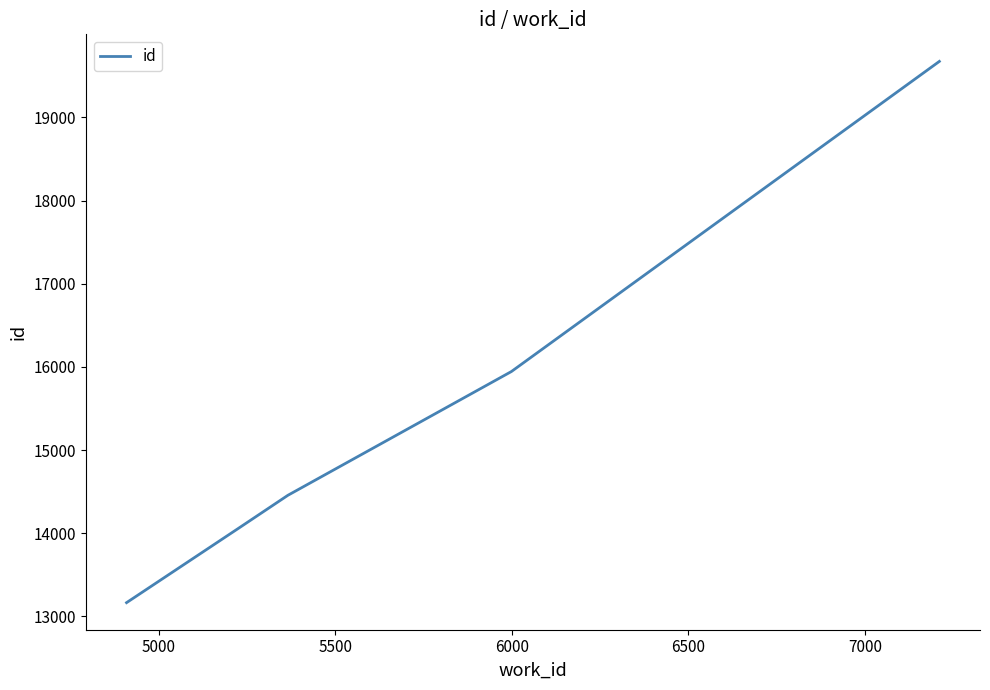

Does the chart have visible grid lines?

No